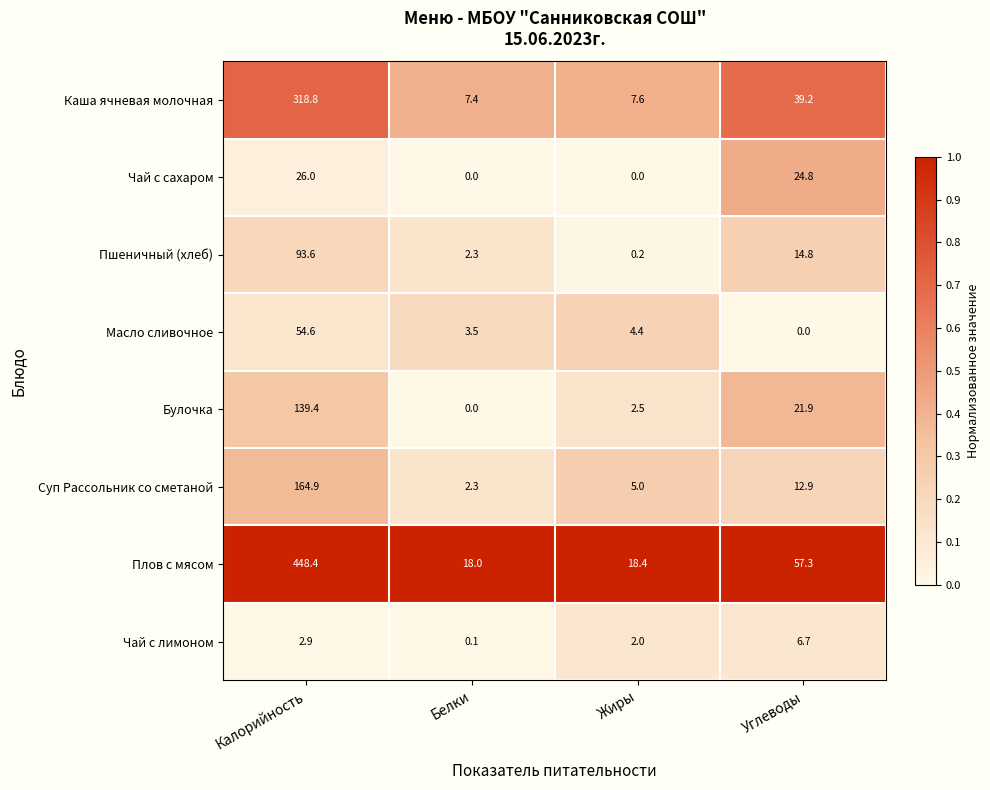

Is the value of Чай с лимоном at Белки greater than the value of Булочка at Белки?

Yes